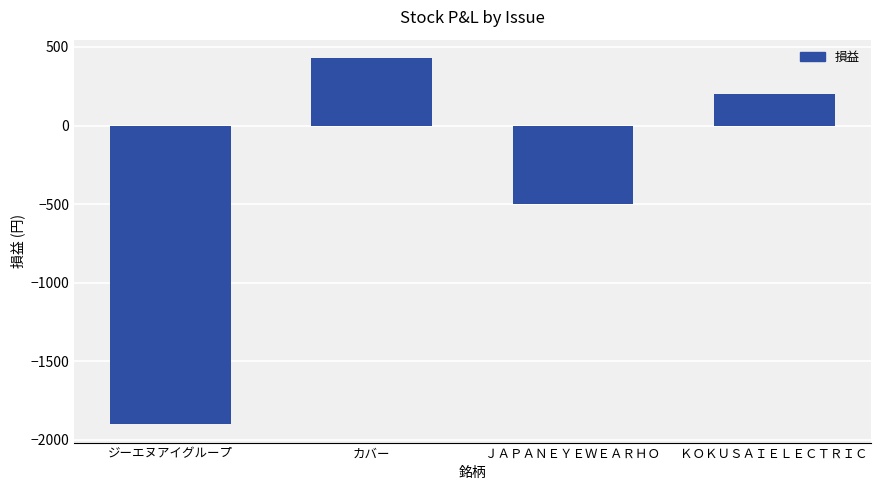

Does the chart contain stacked bars?

No